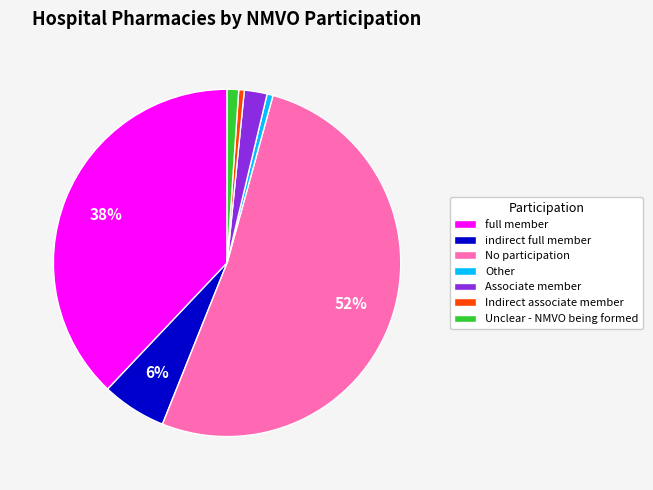

How many segments does this pie chart have?

7